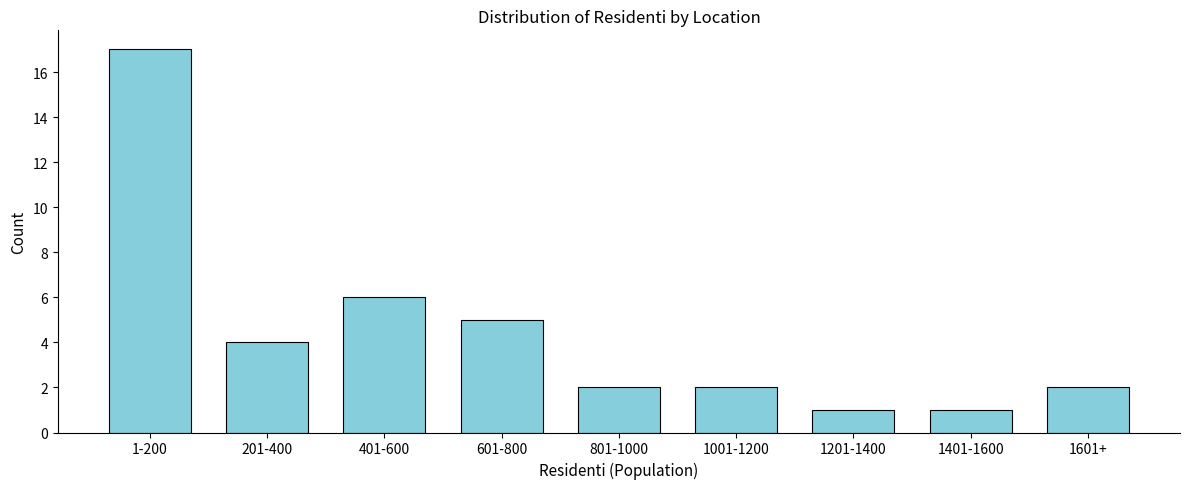

Reading left to right, list all the values displayed in this chart.

1-200=17	201-400=4	401-600=6	601-800=5	801-1000=2	1001-1200=2	1201-1400=1	1401-1600=1	1601+=2